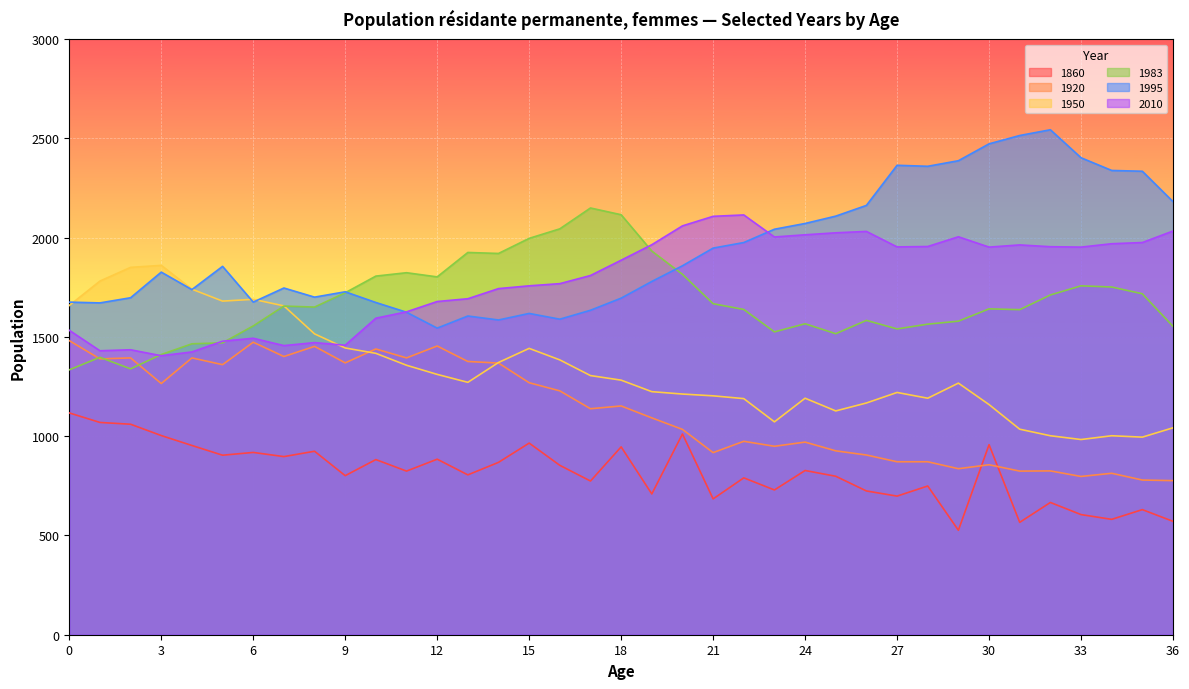

True or false: 1995 has more than 0 points higher than both neighbors.

True